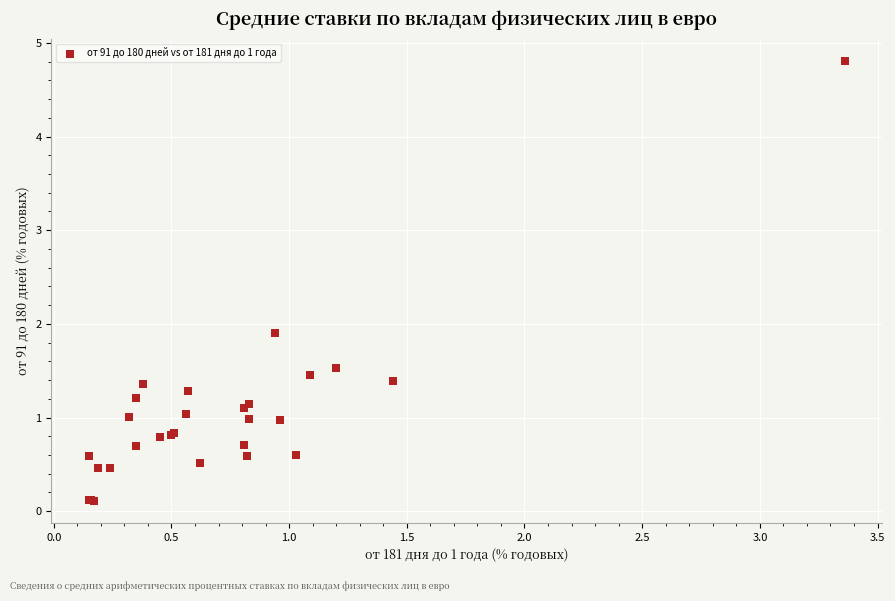

What Y value in the scatter plot is closest to 2?

1.9